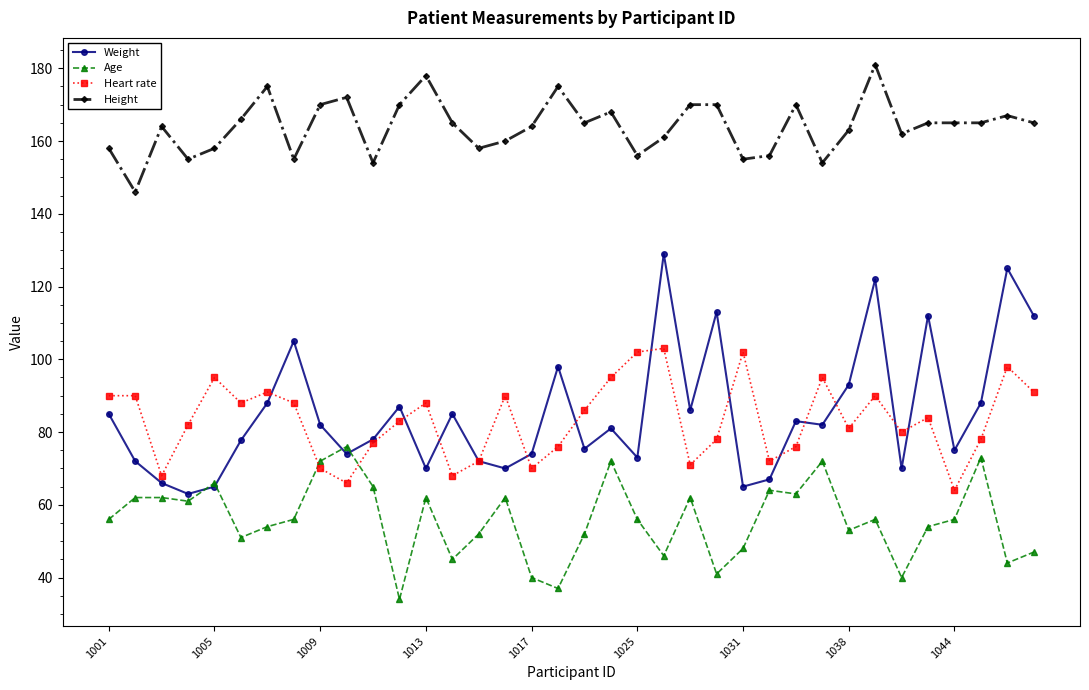

True or false: Height has more than 2 interior local peaks.

True